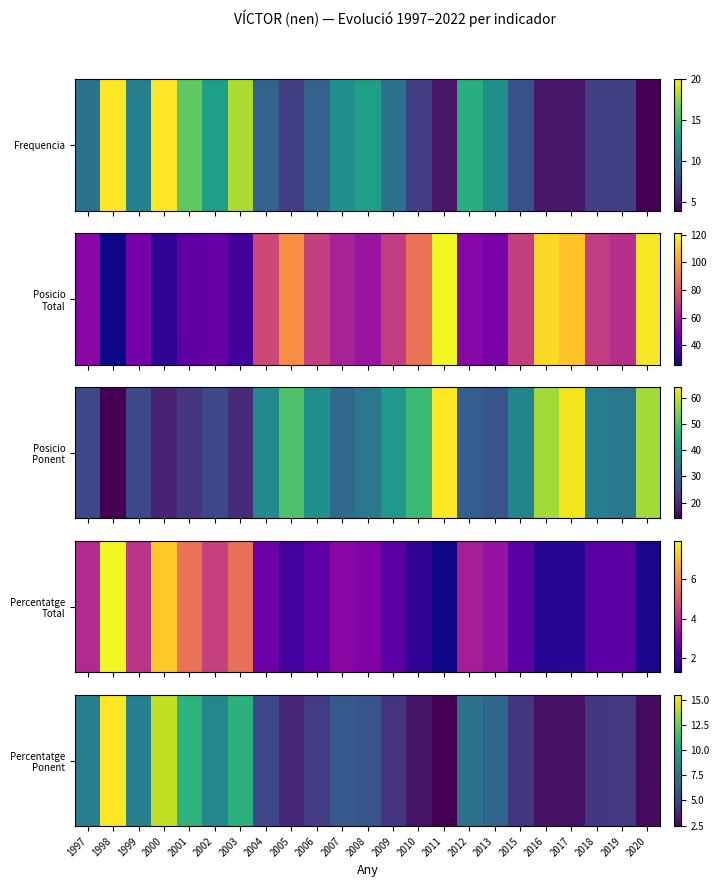

List the labels in order of value, smallest first.

2011, 2020, 2016, 2017, 2010, 2005, 2009, 2018, 2015, 2019, 2006, 2004, 2008, 2007, 2013, 2012, 1997, 1999, 2002, 2003, 2001, 2000, 1998